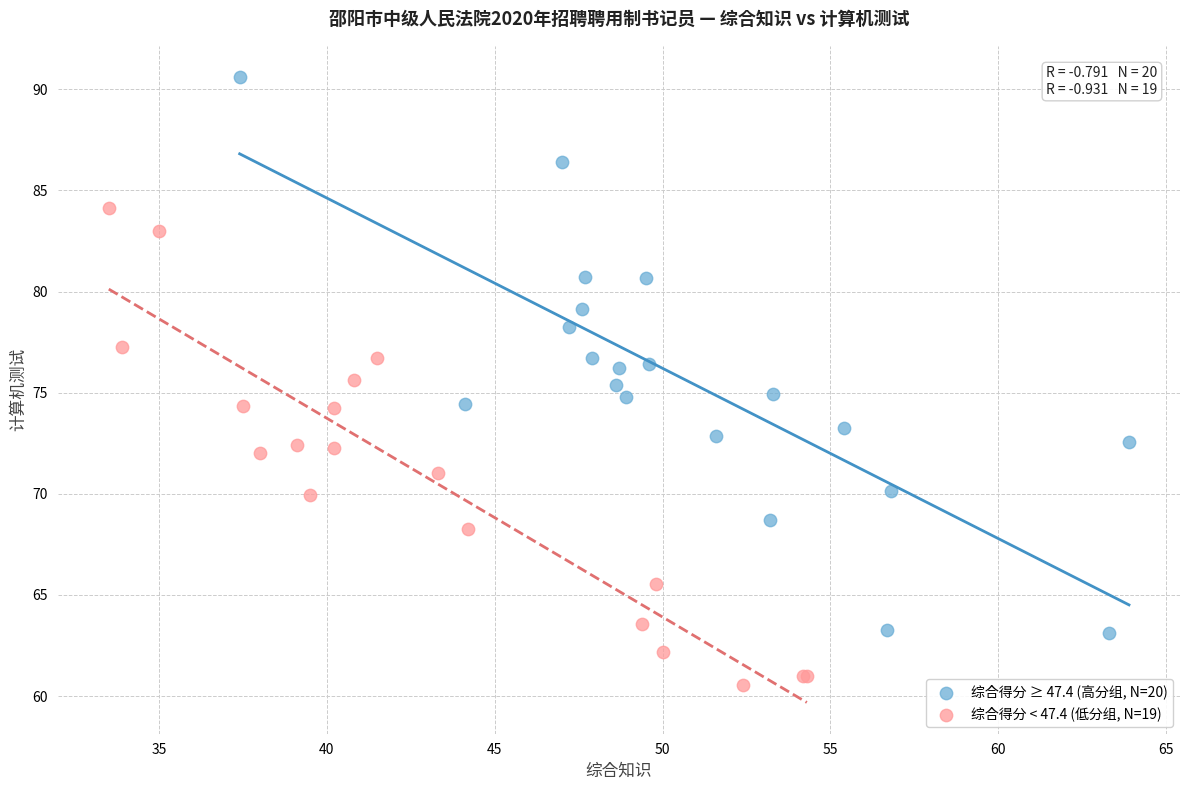

Which series reaches the maximum Y coordinate?

综合得分 ≥ 47.4 (高分组, N=20)